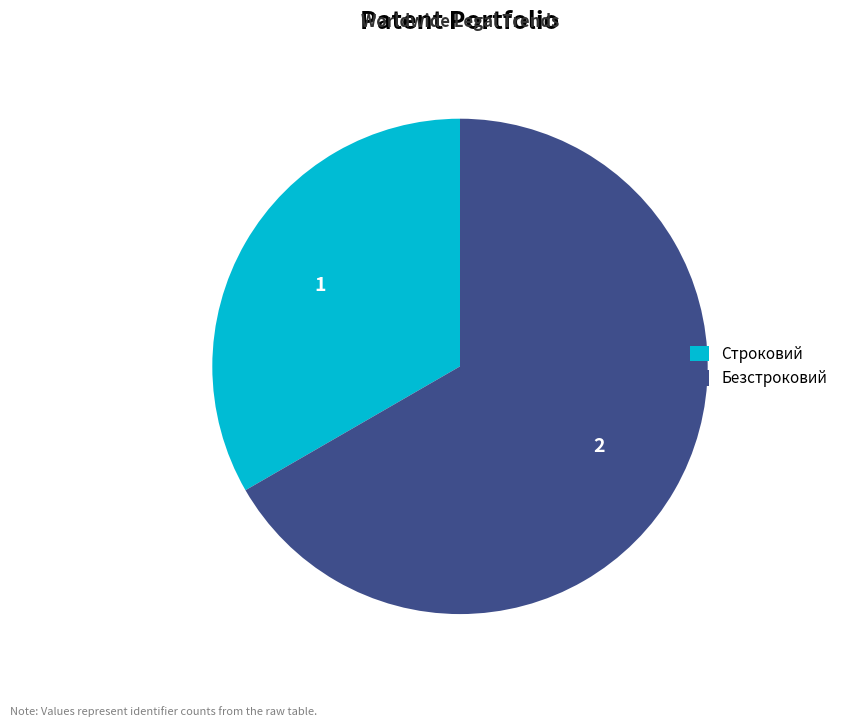

The Строковий slice represents 33% of the pie. True or false?

True